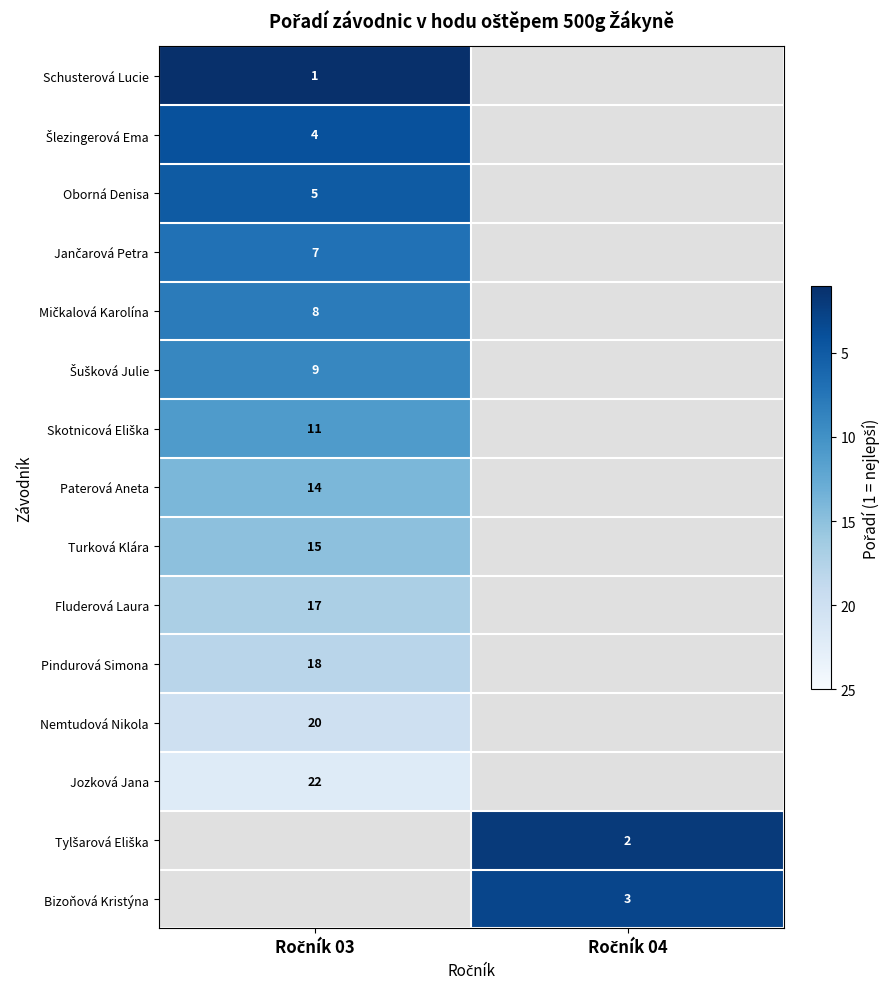

Which series has the widest spread of values?

row_0